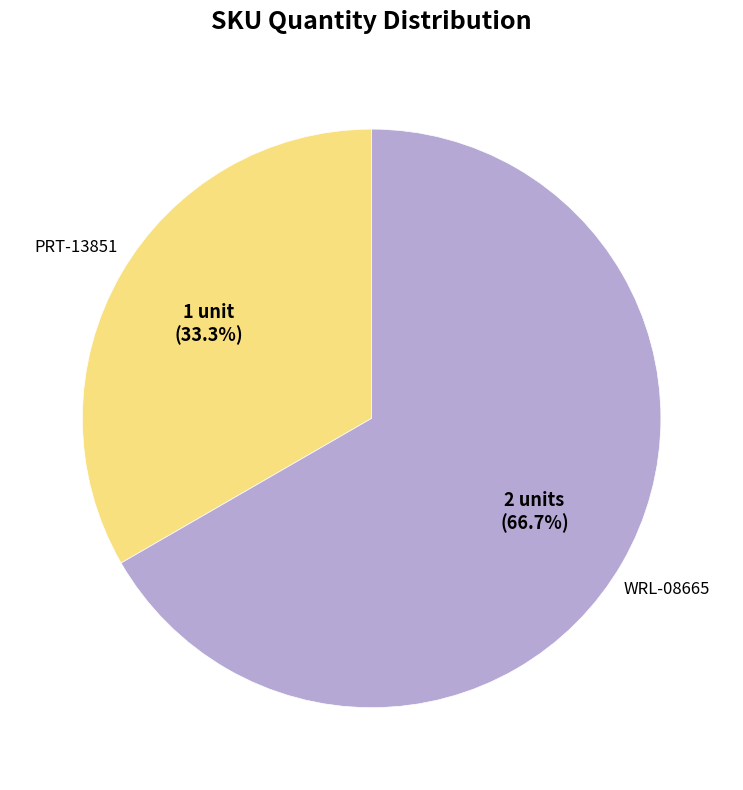

Is there a majority slice in this chart?

Yes